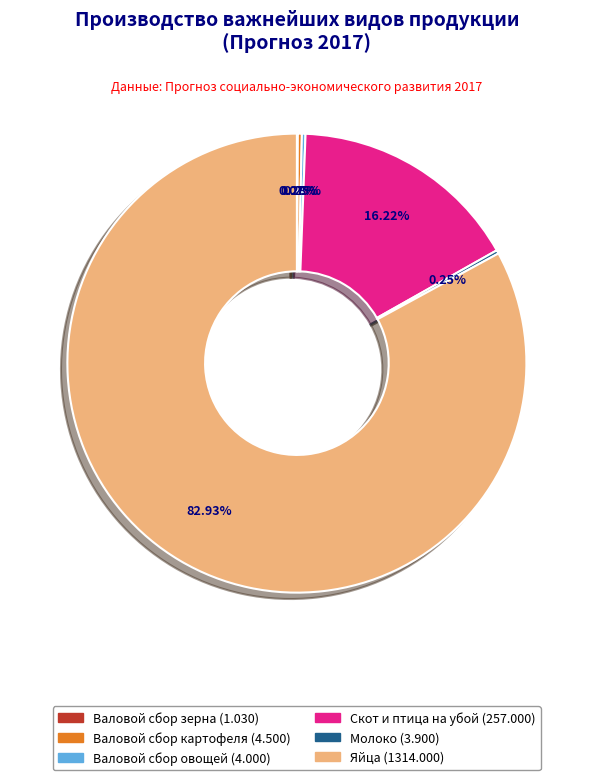

Does Валовой сбор картофеля account for over 50% of the chart?

No